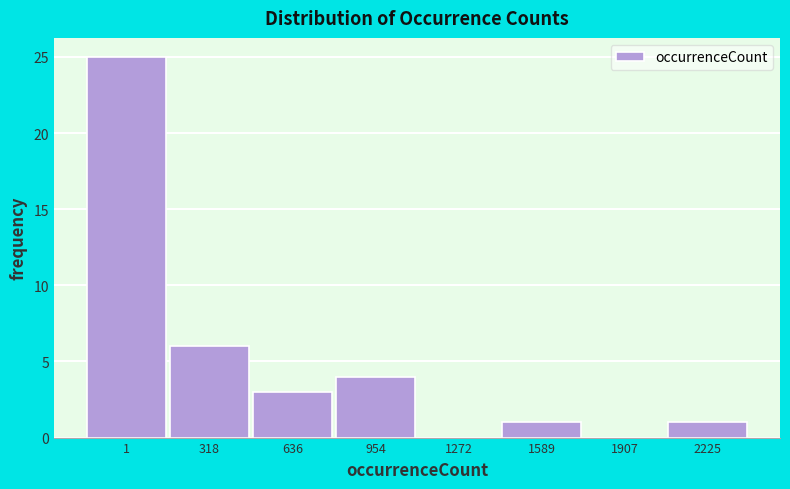

Reading right to left, list all the values displayed in this chart.

2225=1	1907=0	1589=1	1272=0	954=4	636=3	318=6	1=25